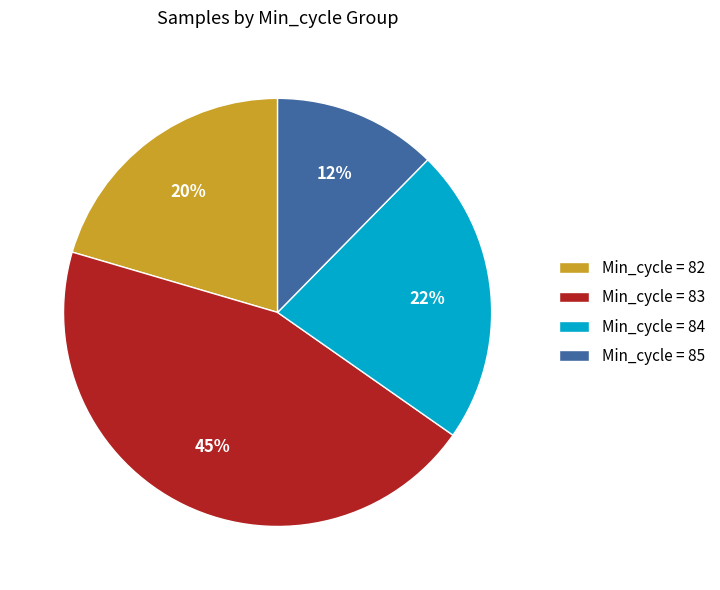

How many slices are in this pie chart?

4